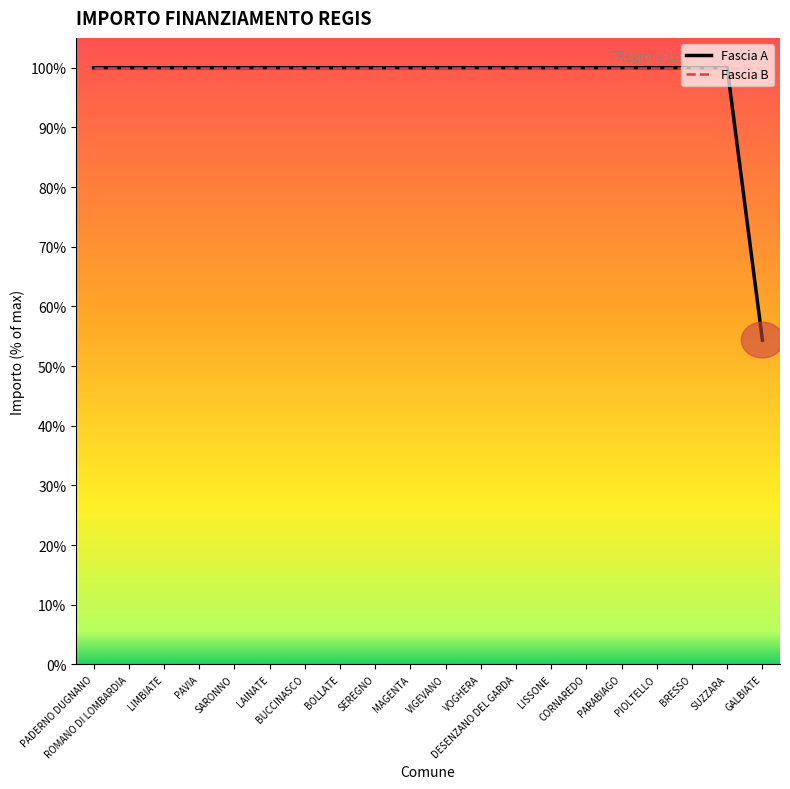

Which series has the largest total across all categories?

Fascia B